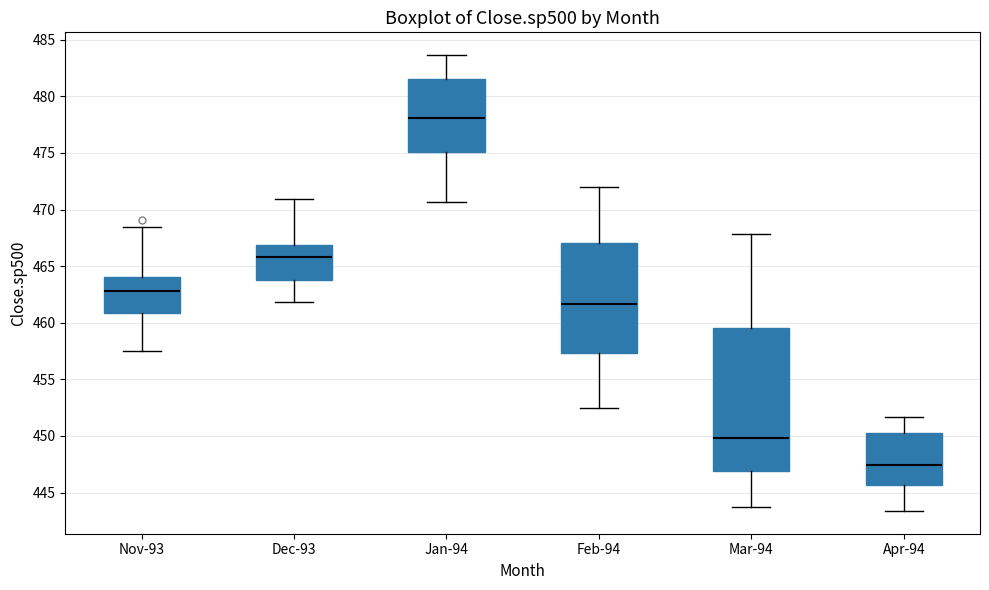

Reading left to right, transcribe this box plot: for each box, give where its median line is, the range the box spans, and where its two whiskers end, as read against the y-axis. The values are not printed on the chart, so give them approximately, as read against the axis.

Nov-93: median 463.0, box 461.0 to 464.0, whiskers 457.5 to 468.5
Dec-93: median 466.0, box 464.0 to 467.0, whiskers 462.0 to 471.0
Jan-94: median 478.0, box 475.0 to 481.5, whiskers 470.5 to 483.5
Feb-94: median 461.5, box 457.5 to 467.0, whiskers 452.5 to 472.0
Mar-94: median 450.0, box 447.0 to 459.5, whiskers 444.0 to 468.0
Apr-94: median 447.5, box 445.5 to 450.5, whiskers 443.5 to 451.5